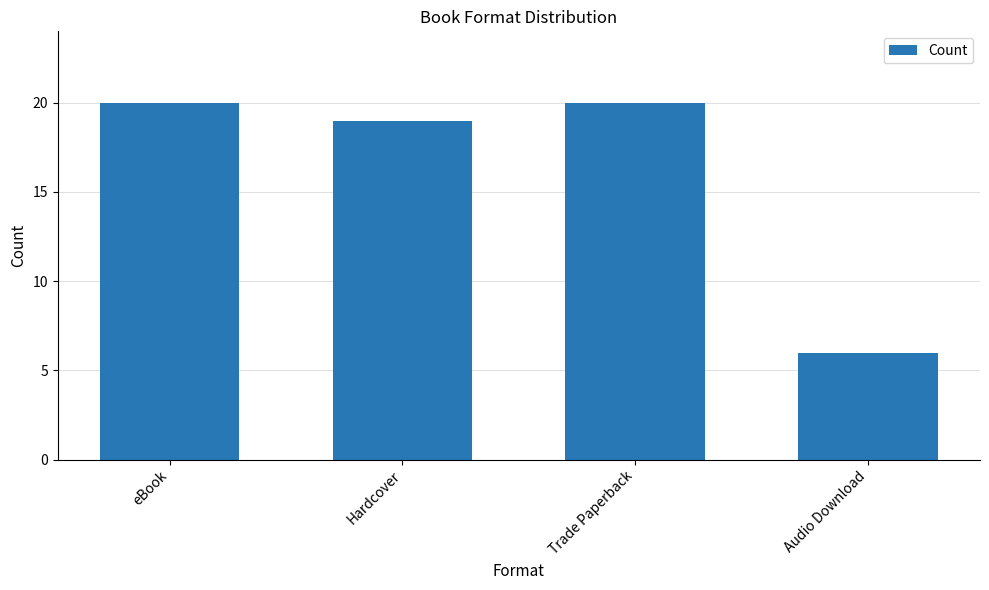

Approximately how many times larger is the value at Audio Download compared to Hardcover?

0.3